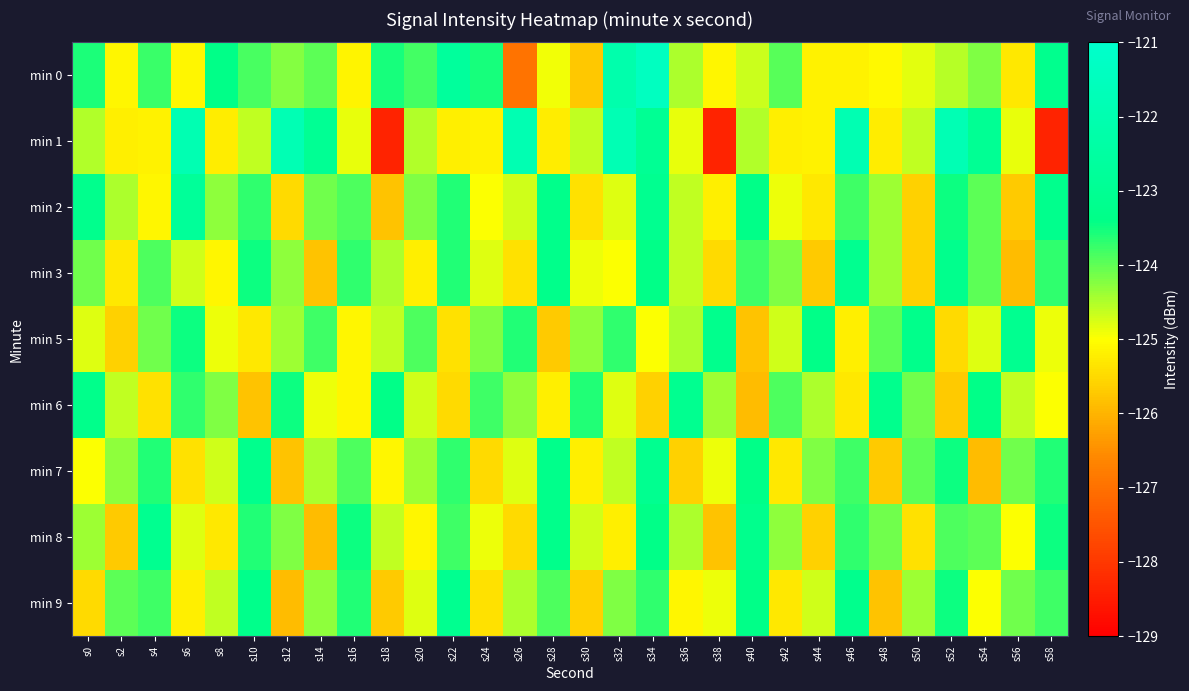

Which label corresponds to the largest value in the chart?

s34